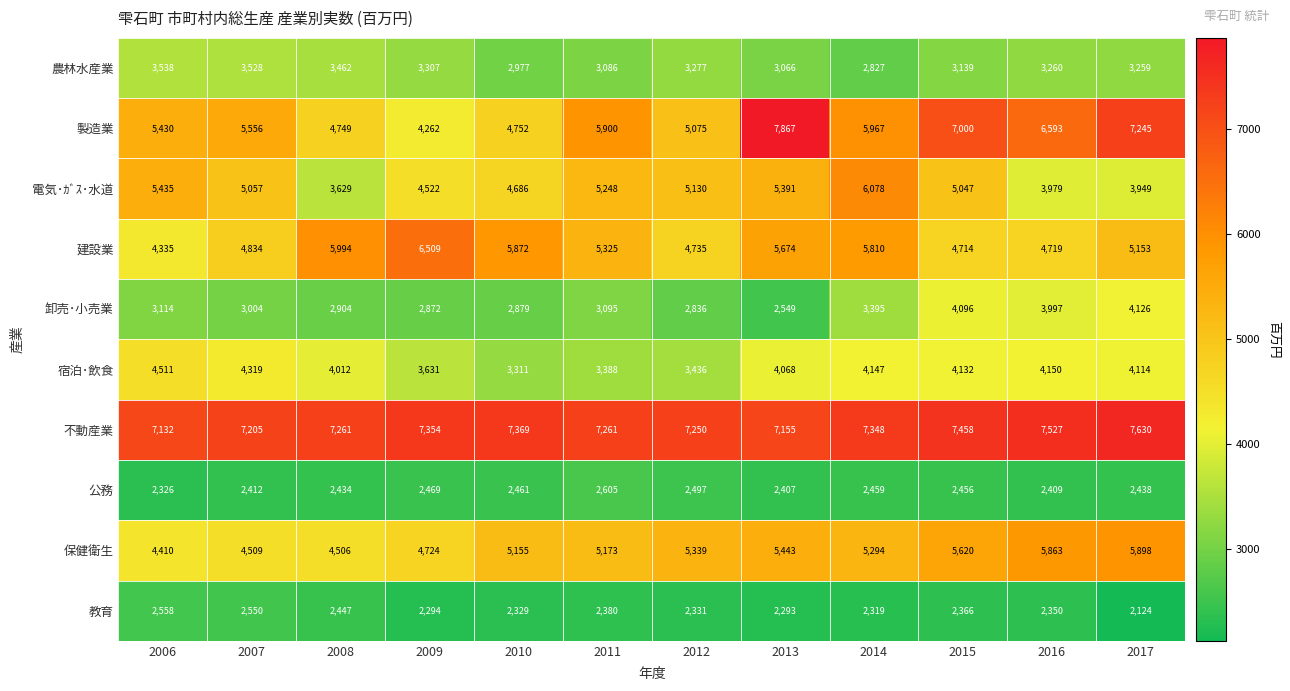

Which category has the lowest value across all series?

2017